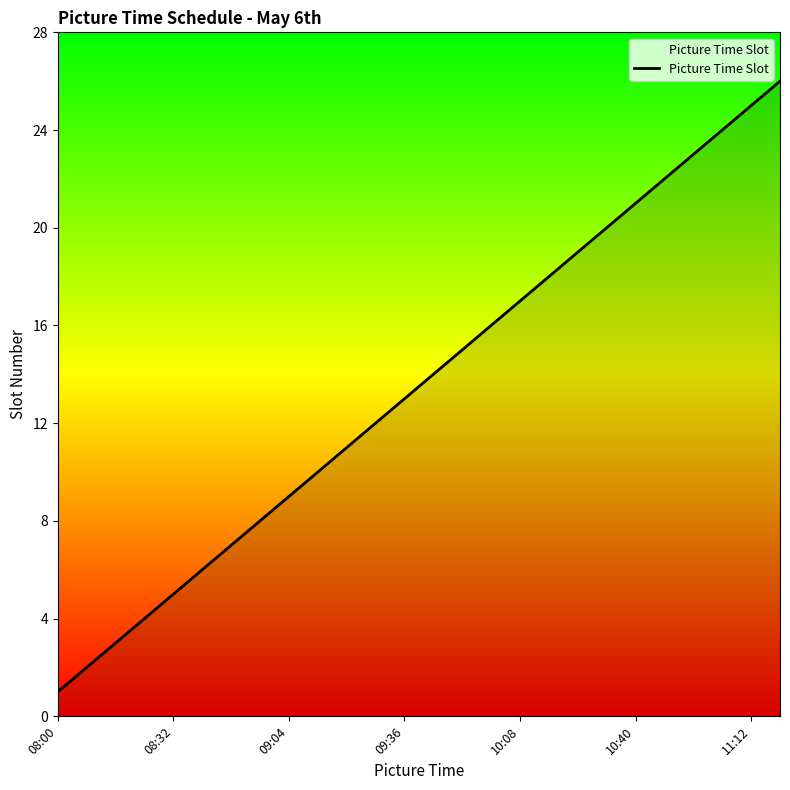

How many lines are shown in the chart?

1